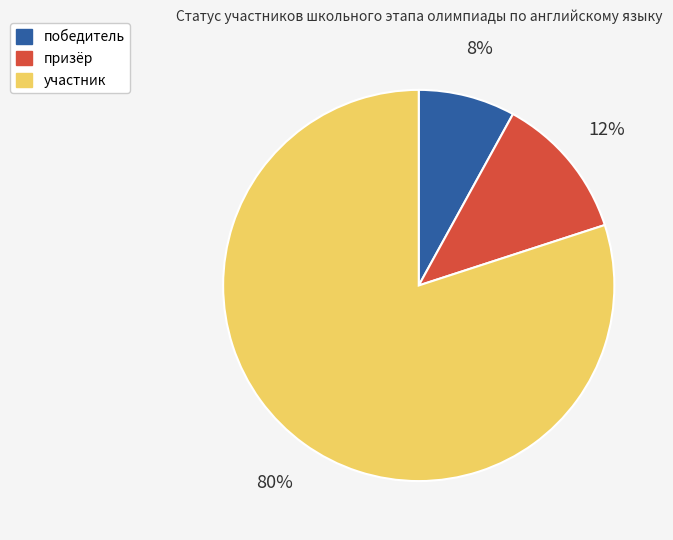

To the nearest percent, what percentage of the pie is участник?

80%